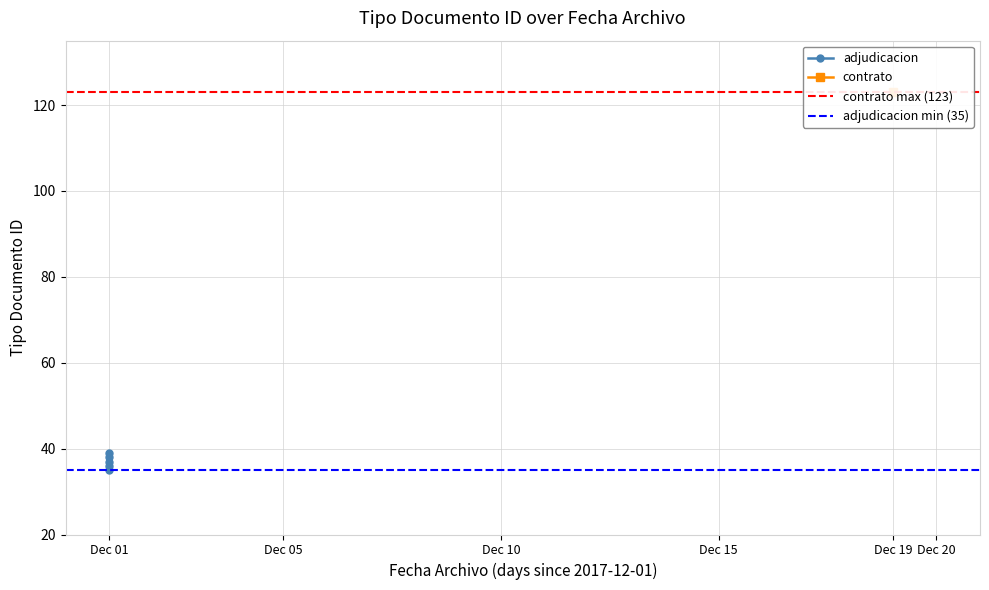

Does the chart have visible grid lines?

Yes